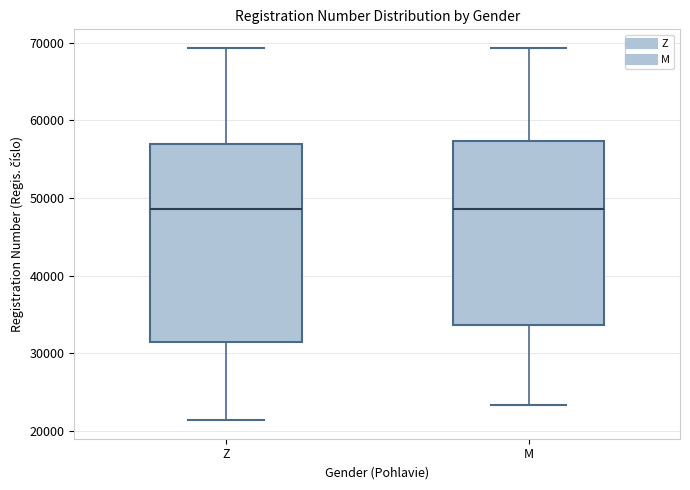

Where is the upper edge of the box for Z on the y-axis? The values are not printed on the chart, so give them approximately, as read against the axis.

57000